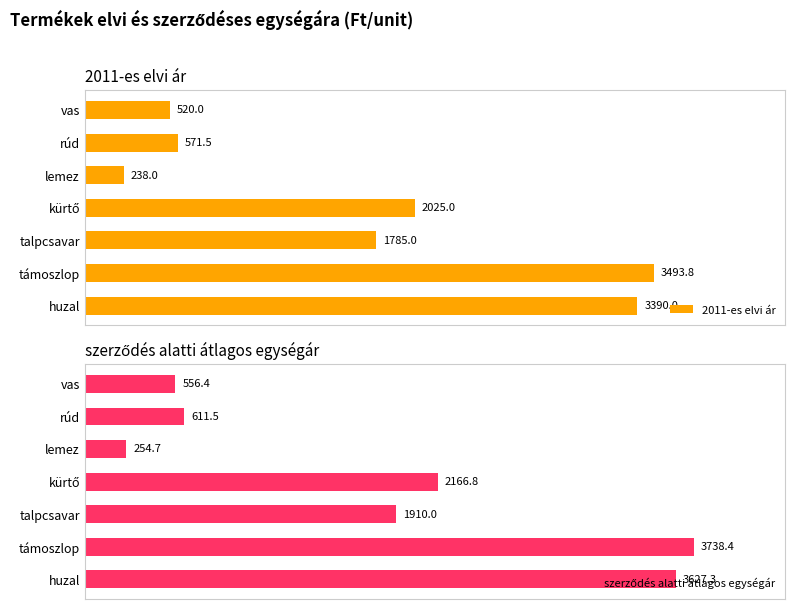

At which label does 2011-es elvi ár reach its minimum?

lemez